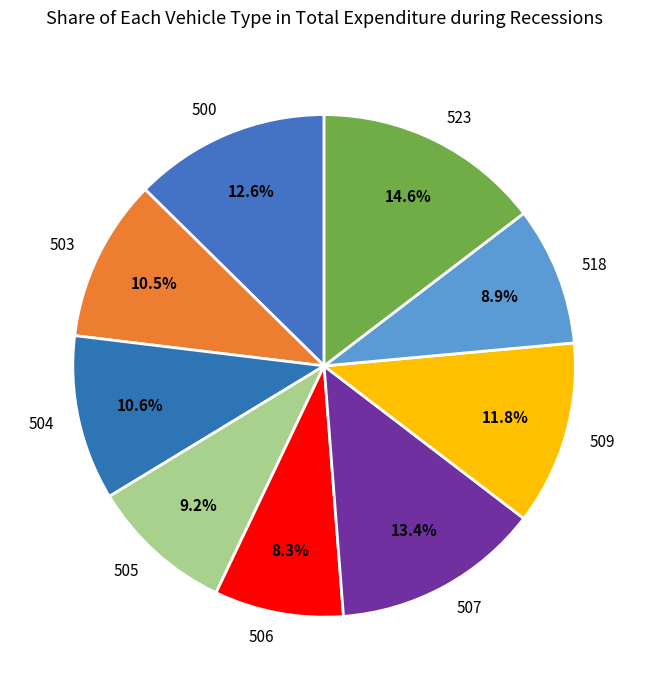

What is the largest slice in the pie chart?

523